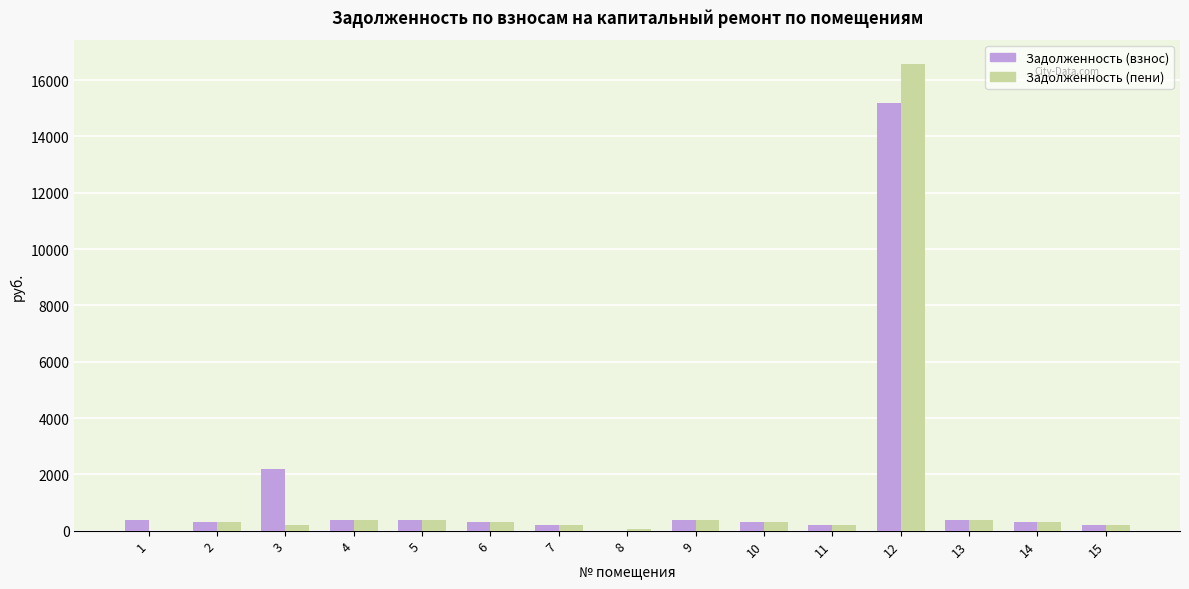

What is the greatest value displayed?

16589.7